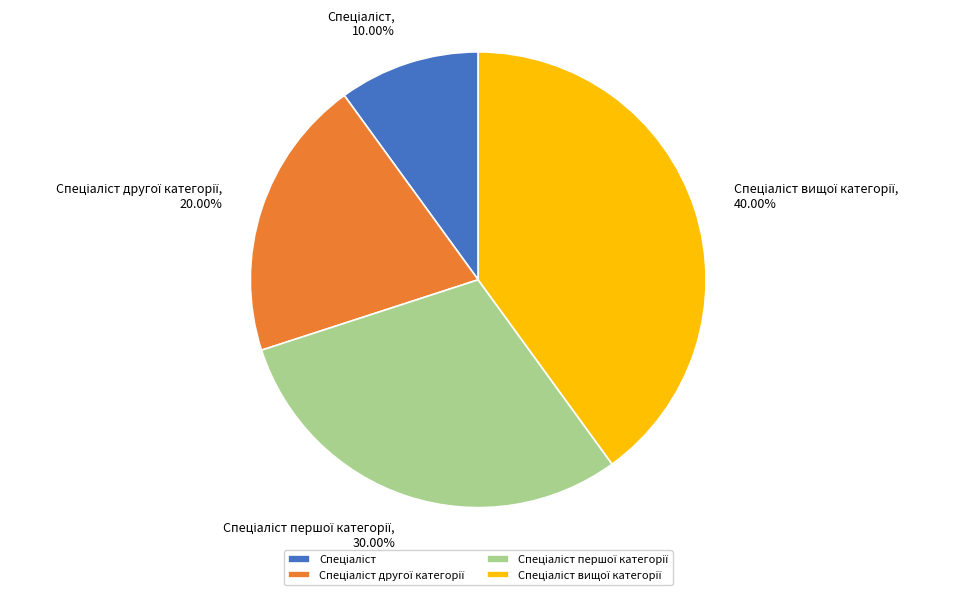

Is there any slice that represents more than half of the pie?

No